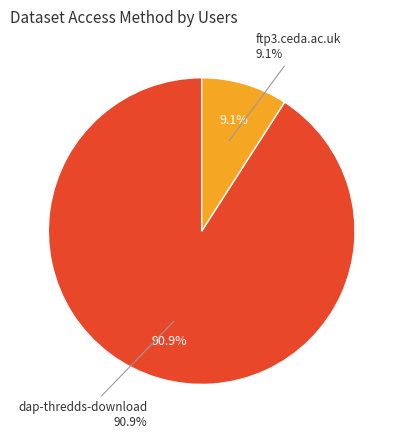

What percentage do ftp3.ceda.ac.uk and dap-thredds-download together represent?

100.0%